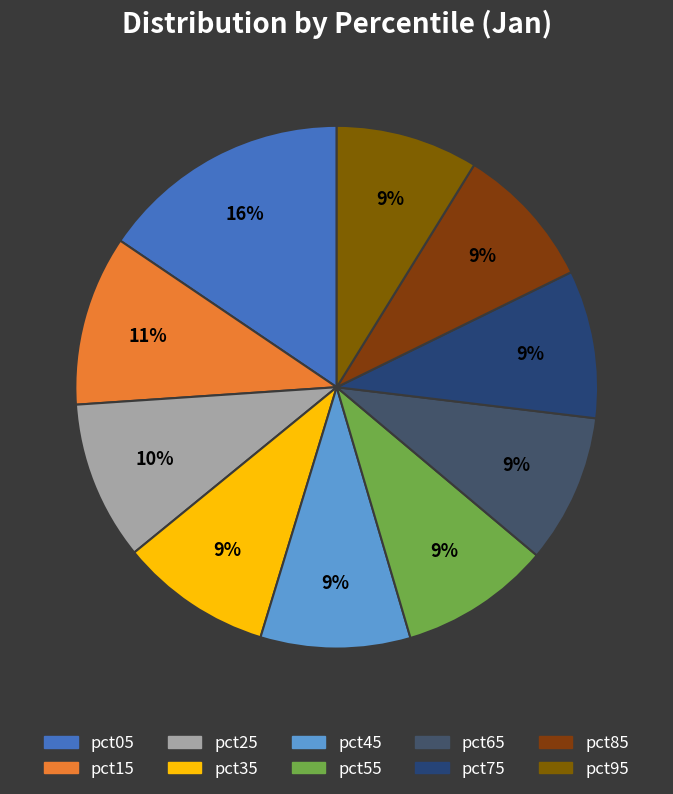

Does any single category account for the majority?

No